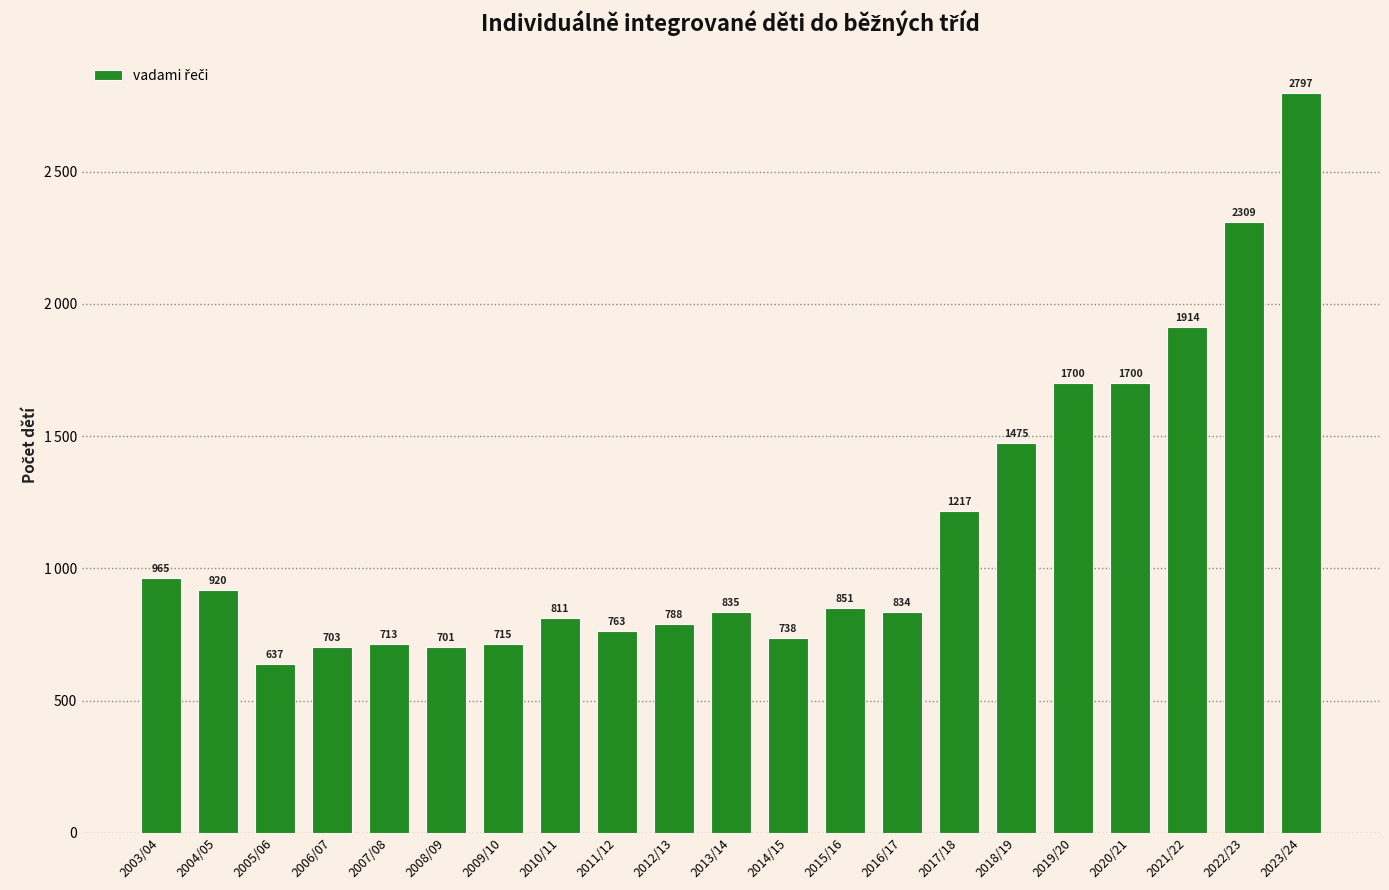

Which has a higher value, 2011/12 or 2016/17?

2016/17